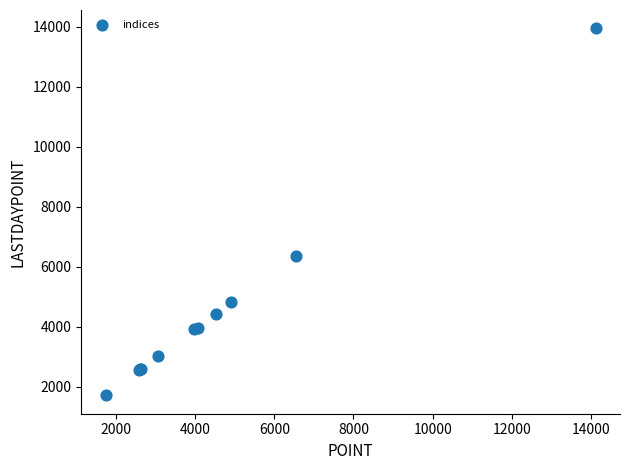

What Y value in the scatter plot is closest to 7832?

6348.2